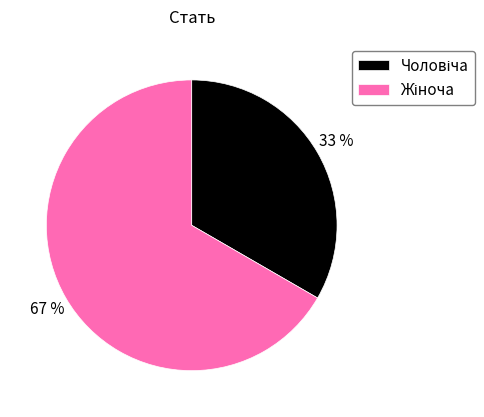

To the nearest percent, what is the average slice percentage?

50%